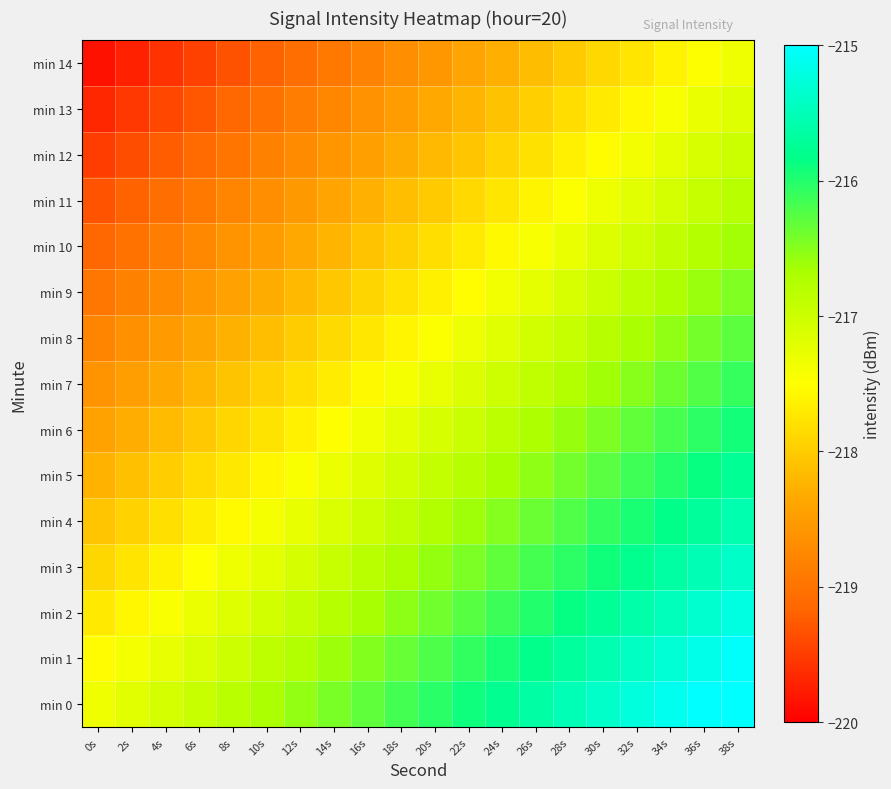

How many data points does each series have?

20